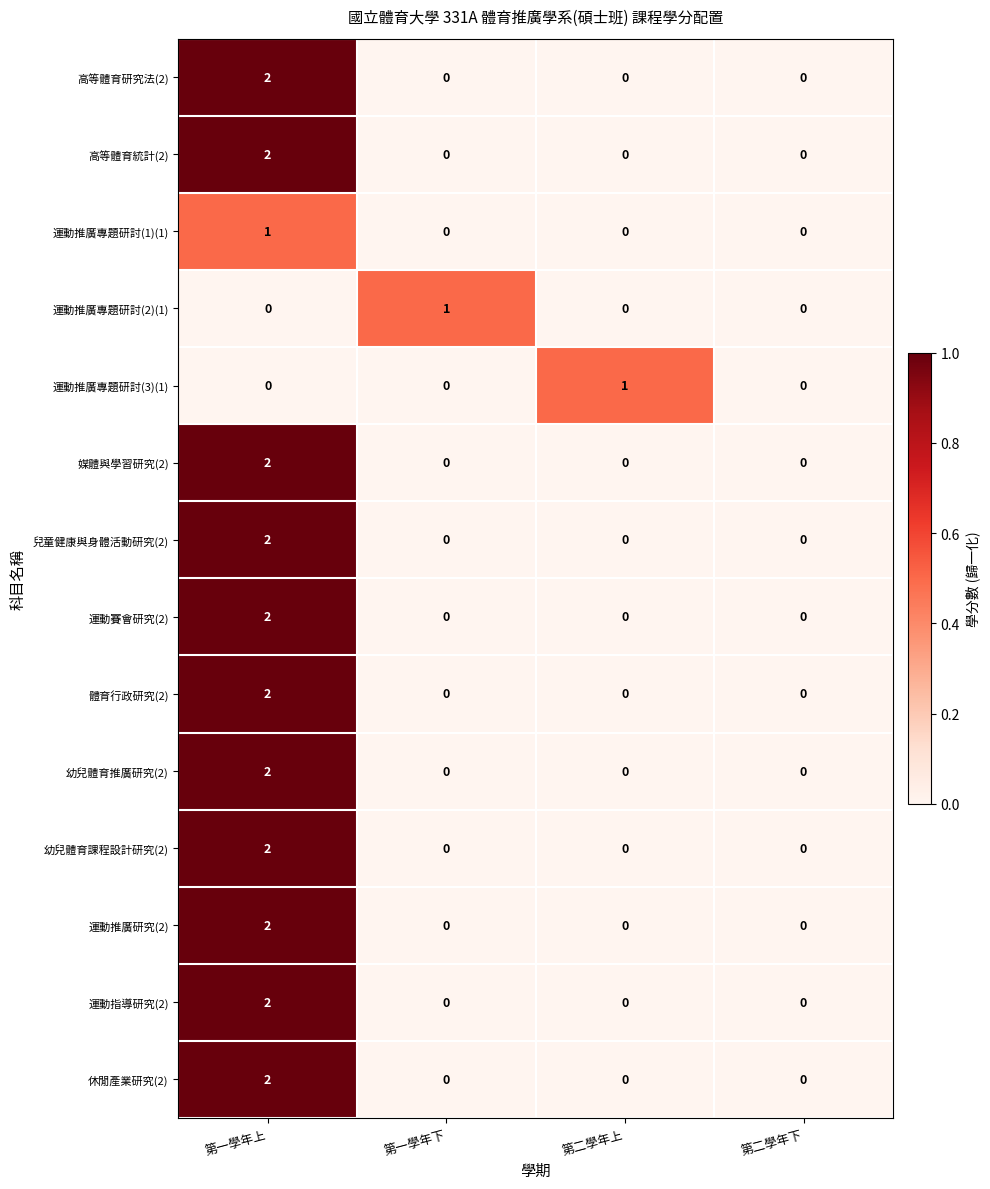

Count the number of data series in this chart.

14